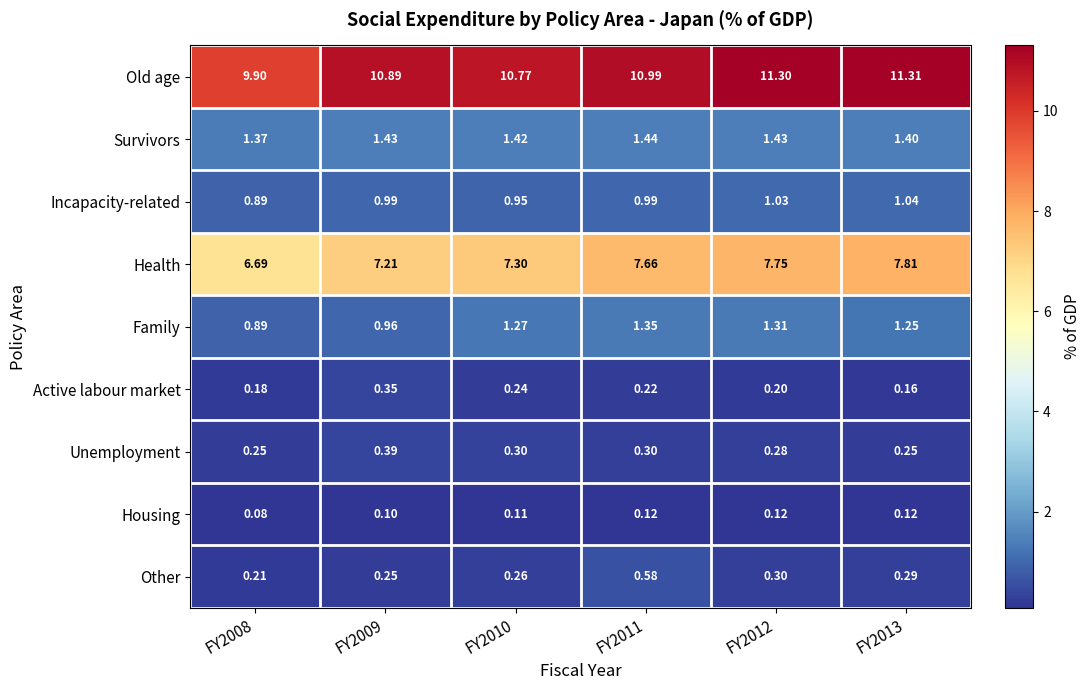

Is the value of Family at FY2010 greater than the value of Survivors at FY2008?

No